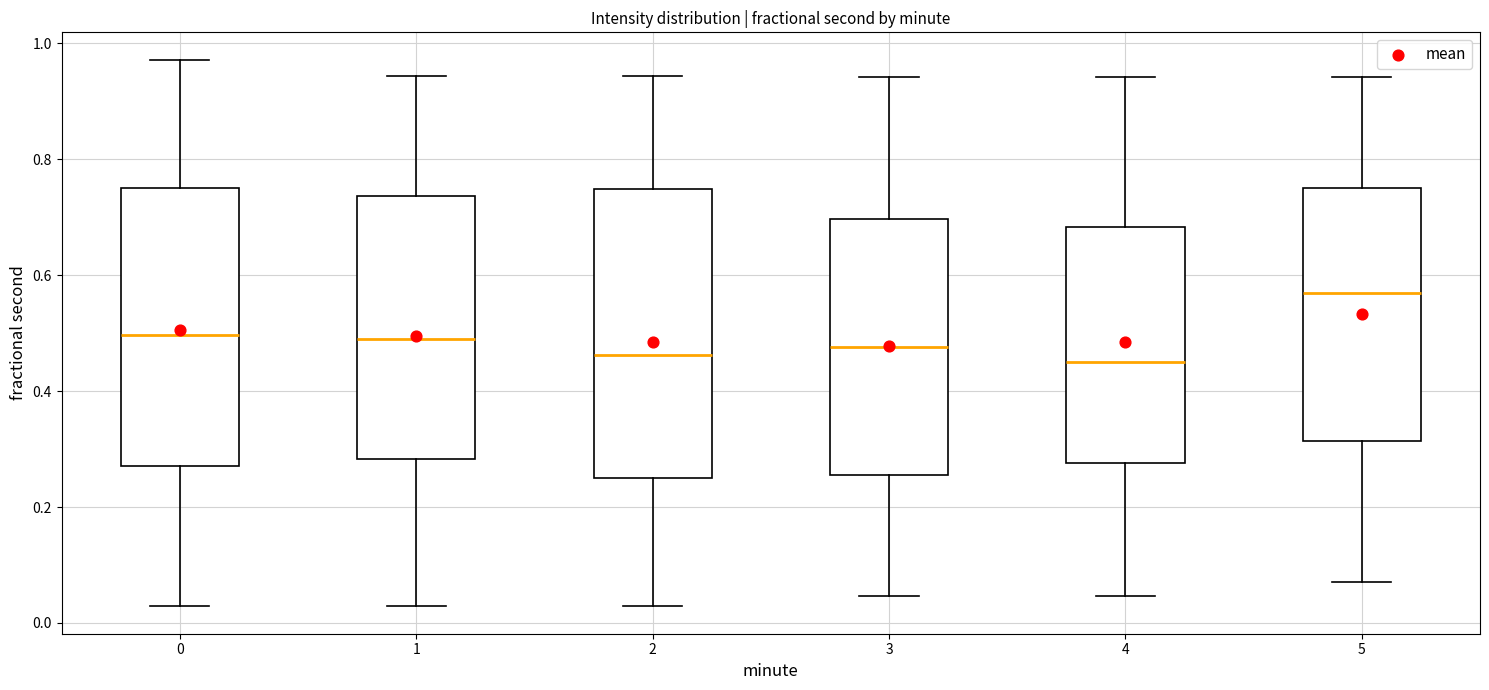

Which box's median line is the highest?

5